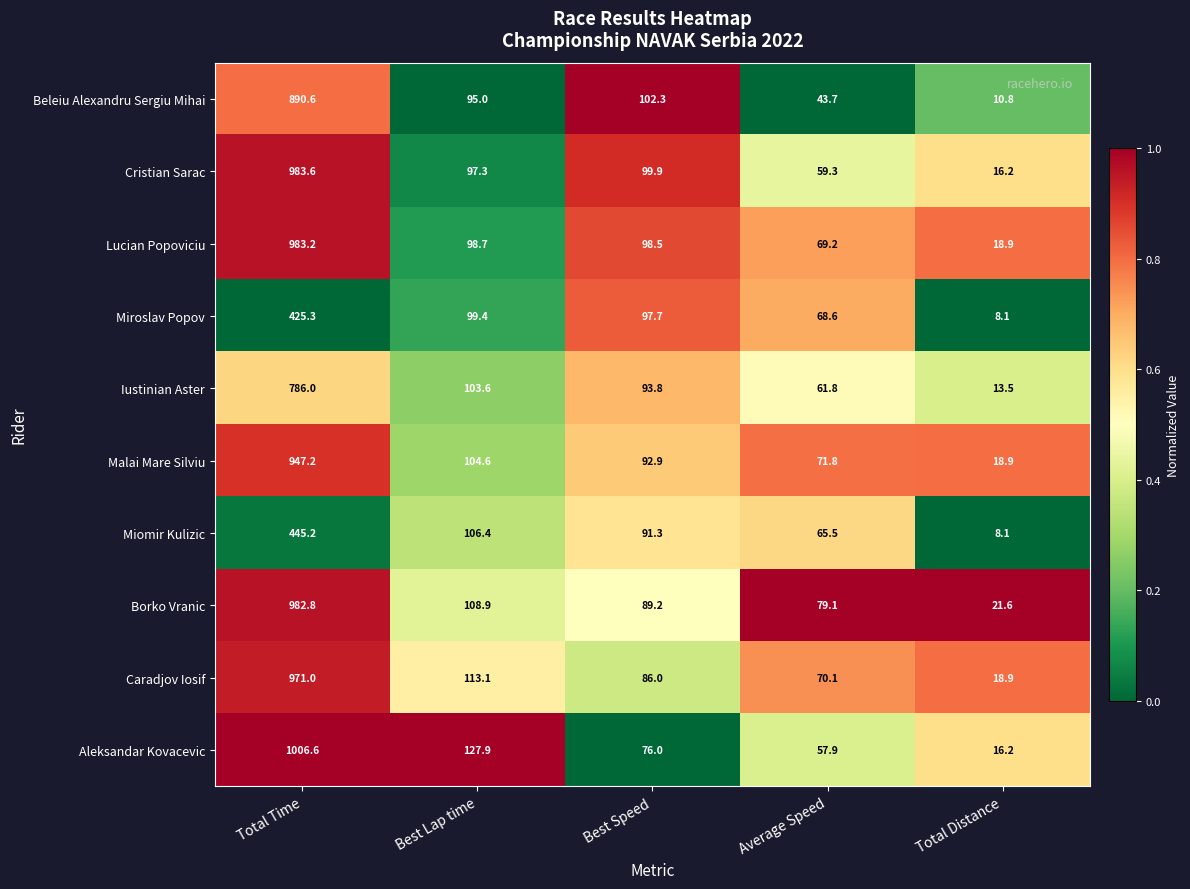

Which category has the lowest value across all series?

Total Distance